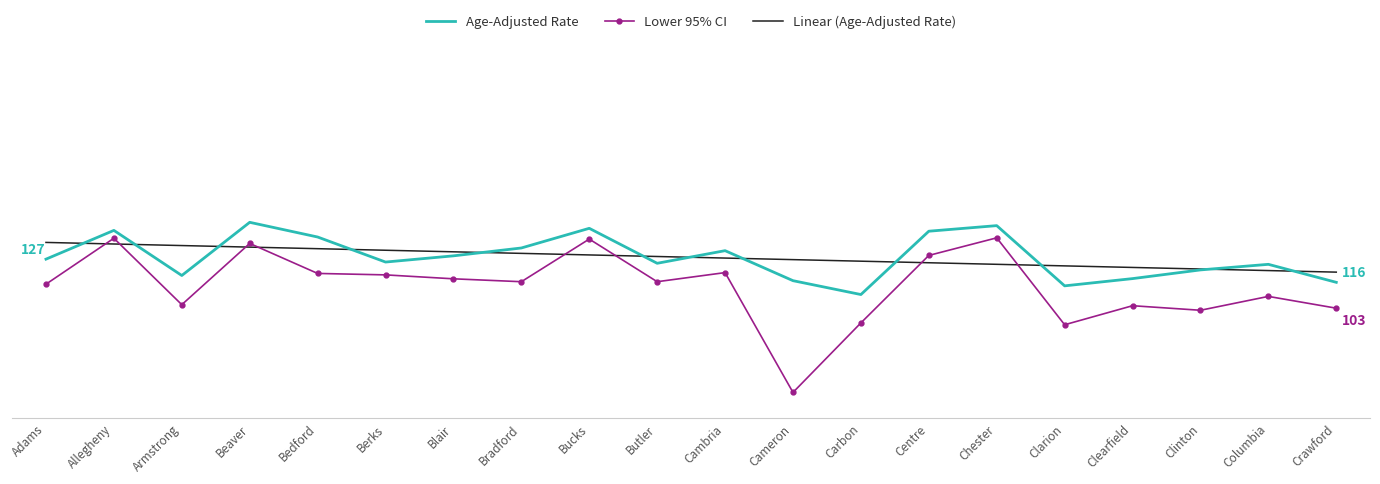

What is the label of the 17th point from the left?

Clearfield